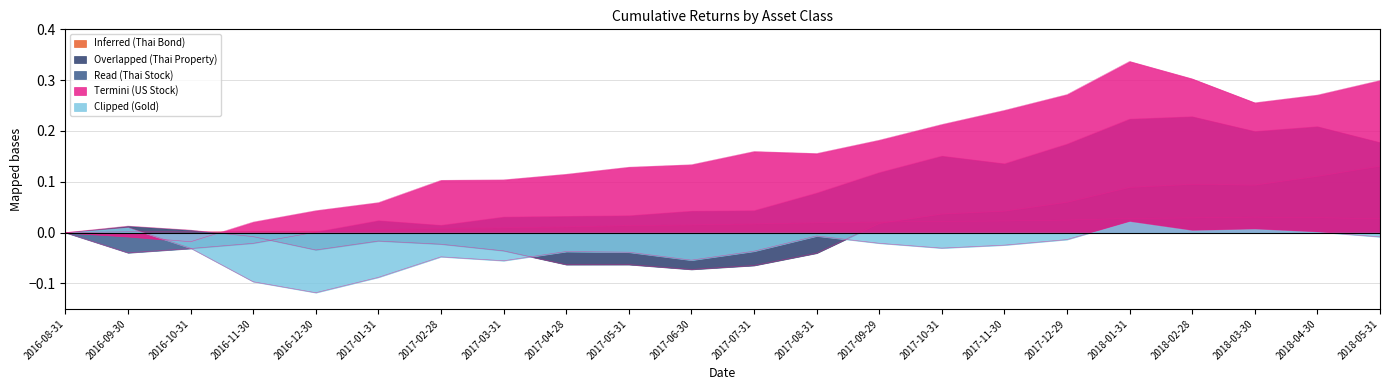

Where does the Termini (US Stock) series first go above 0?

2016-11-30